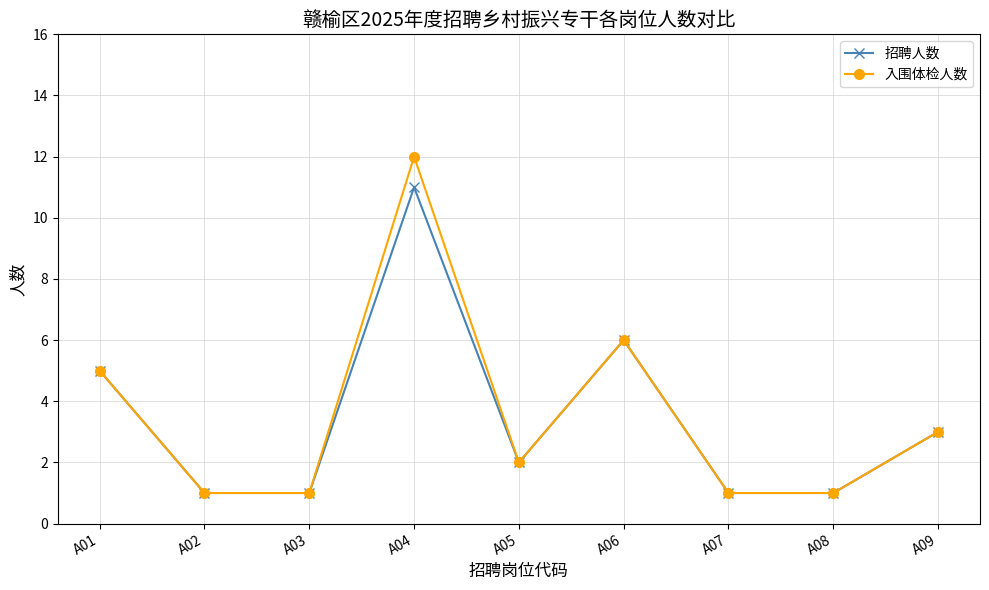

The 入围体检人数 series shows 2 at A02. True or false?

False